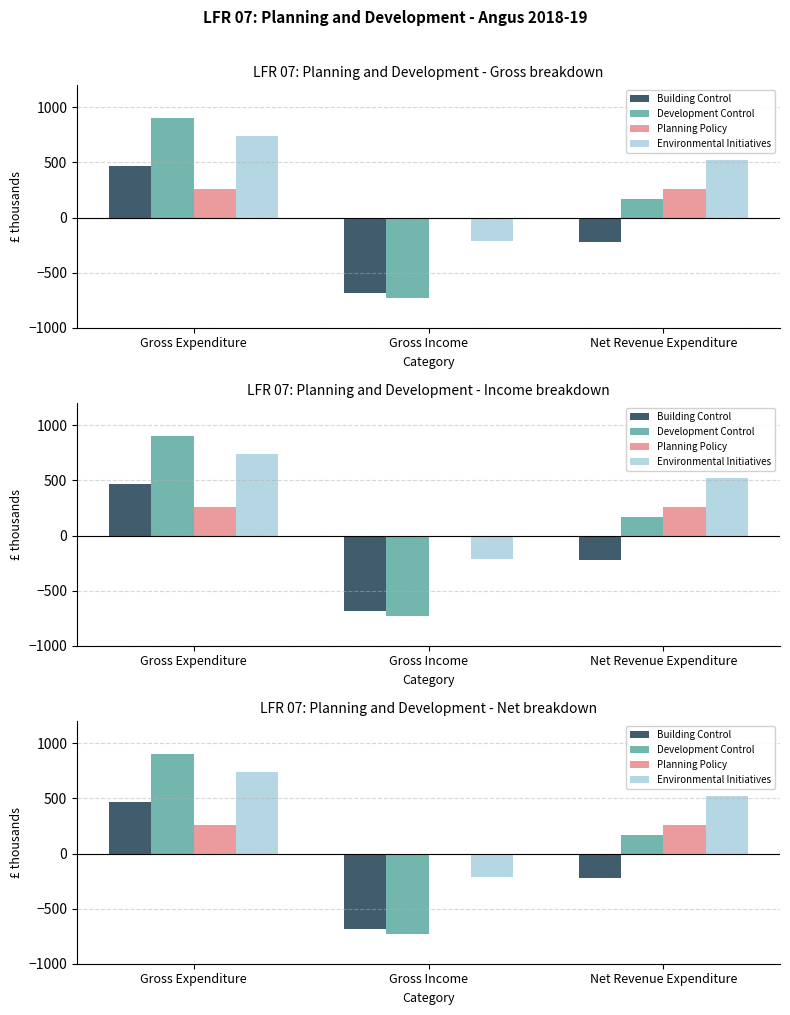

Reading left to right, what are all the values shown in this chart?

Building Control: 464	-688	-224
Development Control: 904	-734	170
Planning Policy: 262	0	262
Environmental Initiatives: 736	-216	520